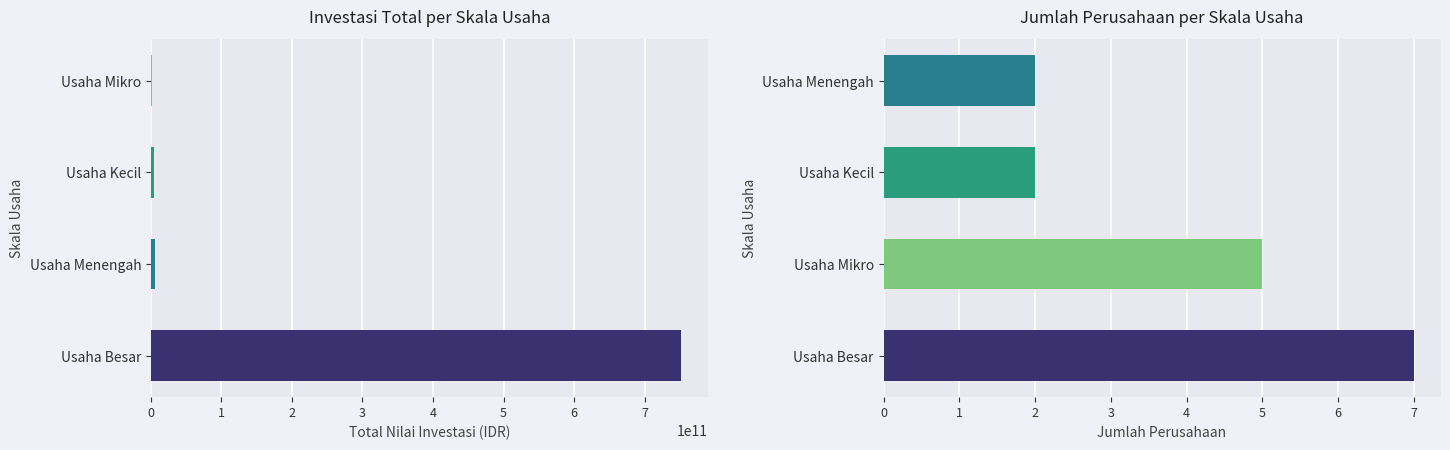

True or false: Jumlah Perusahaan has a value of 2 at Usaha Menengah.

True